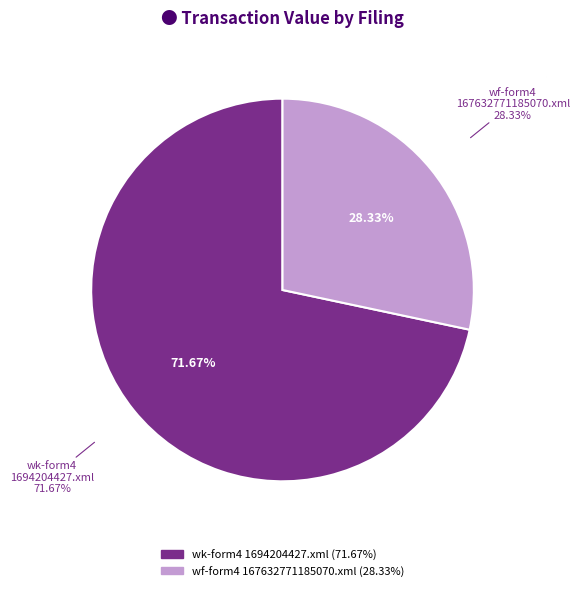

What portion of the pie excludes wf-form4_167632771185070.xml?

71.7%